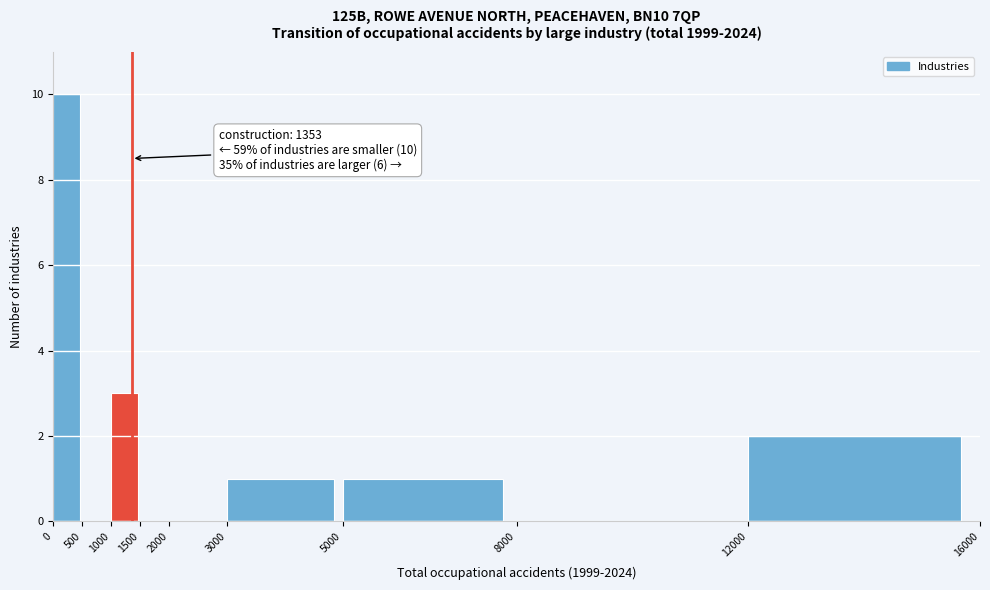

Which range on the x-axis has the tallest bar?

0 to 500